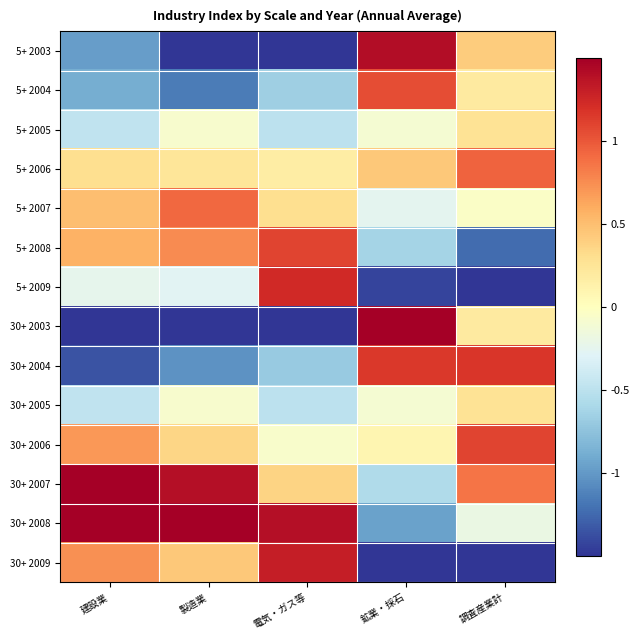

List the series in order of their peak value, lowest first.

5+ 2005, 30+ 2005, 5+ 2007, 5+ 2006, 5+ 2004, 30+ 2006, 5+ 2008, 30+ 2004, 5+ 2009, 30+ 2009, 5+ 2003, 30+ 2003, 30+ 2007, 30+ 2008